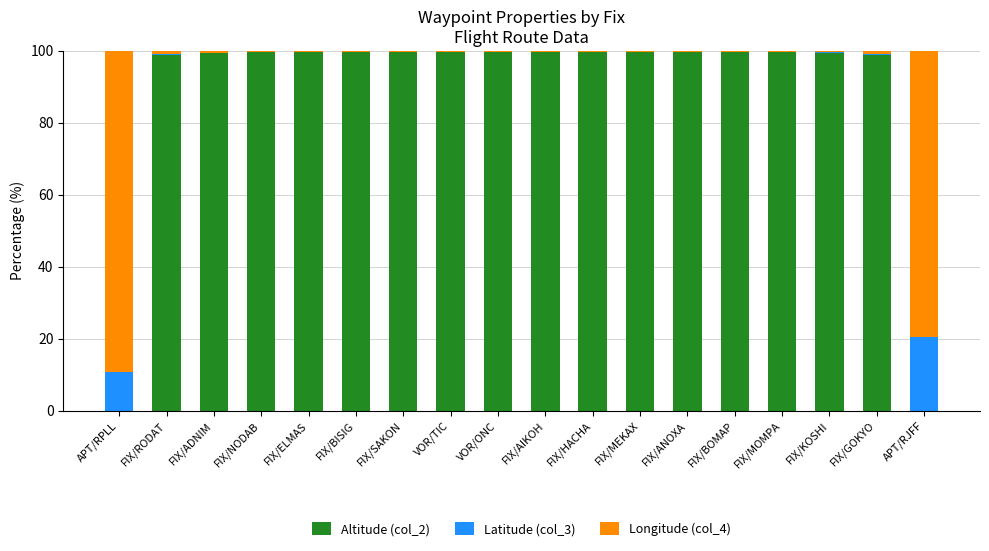

What is the highest value of the Altitude (col_2) series?

99.6